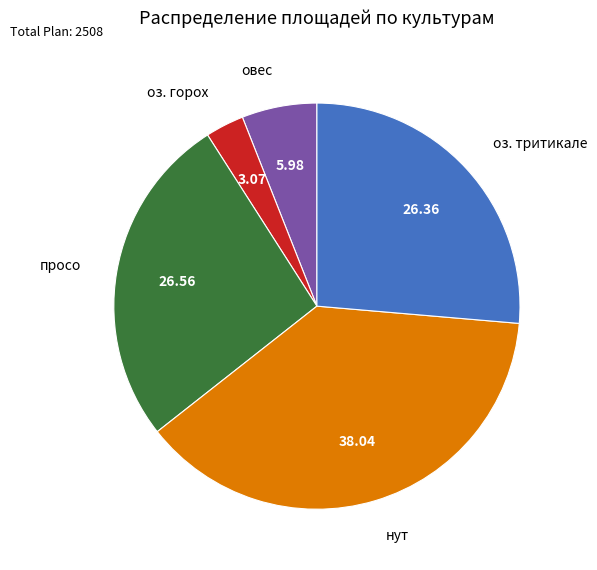

Which category has the smallest portion of the pie?

оз. горох